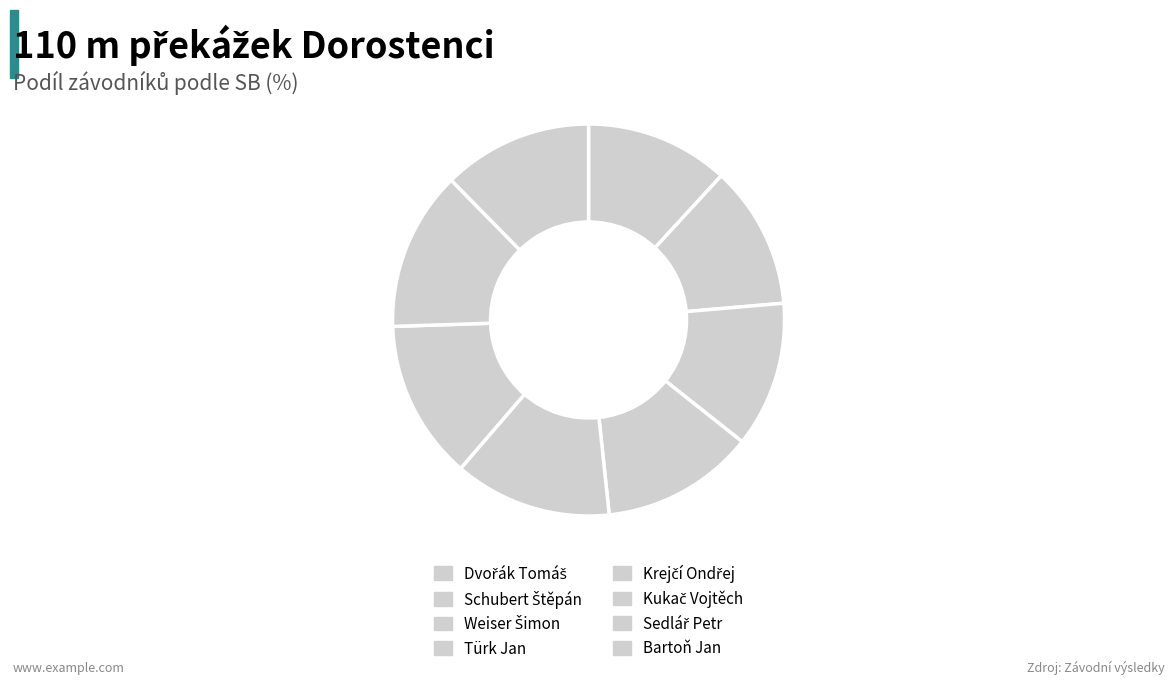

Which category has the biggest portion of the pie?

Sedlář Petr